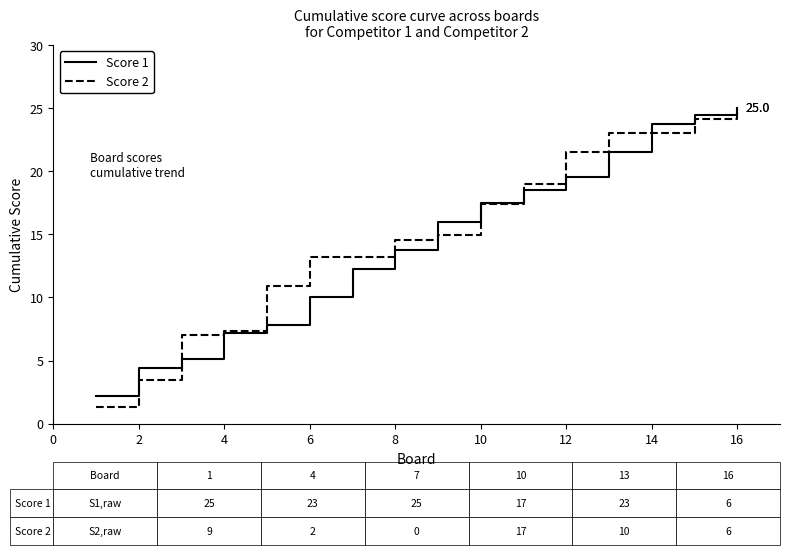

What is the smallest value displayed?

1.3